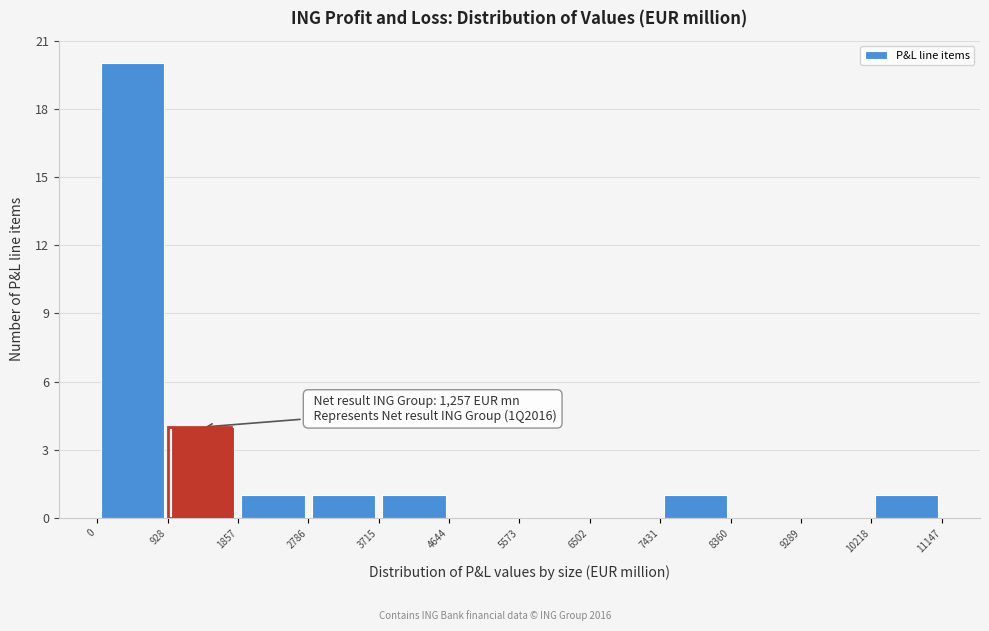

Over which range of the x-axis is the bar tallest?

0 to 928